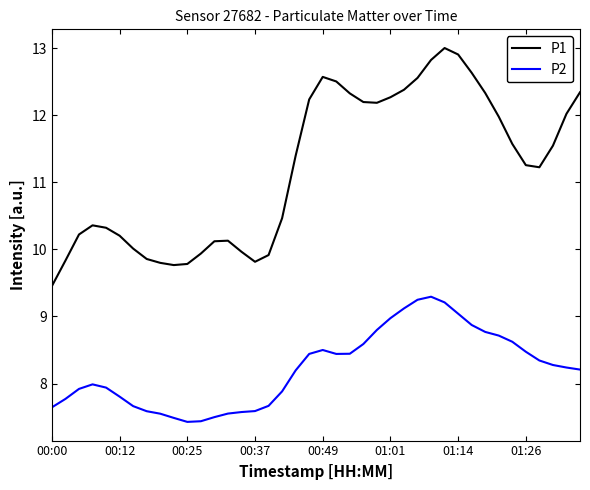

What are all the series names shown in the legend?

P1, P2